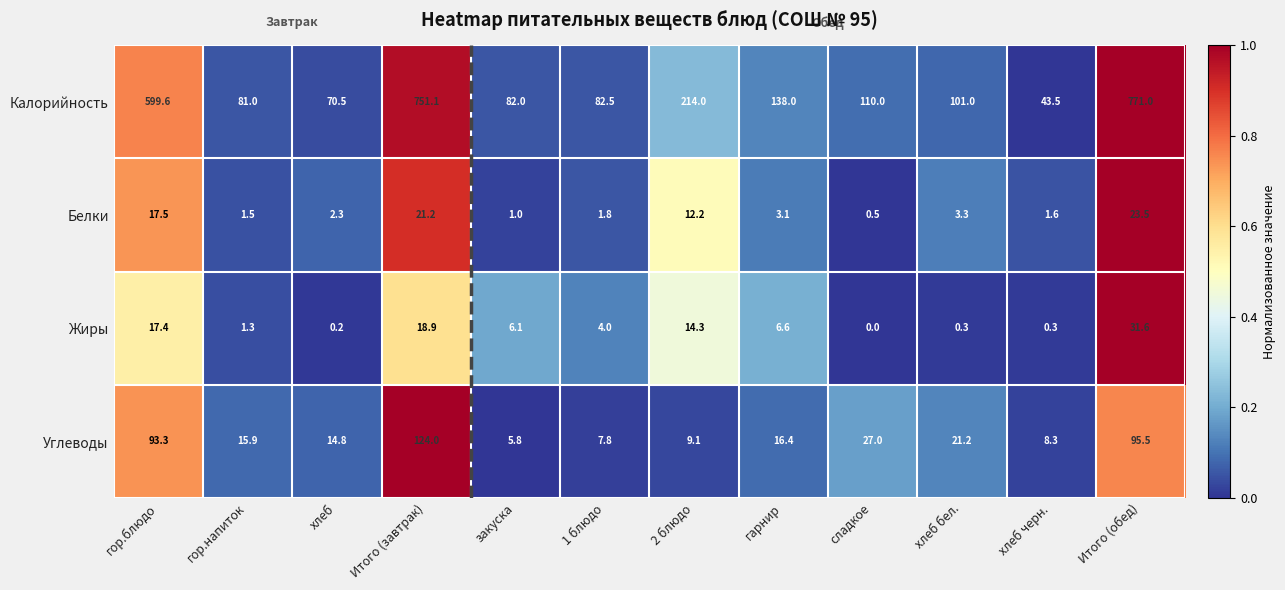

How many values in the Жиры series are below 6?

6